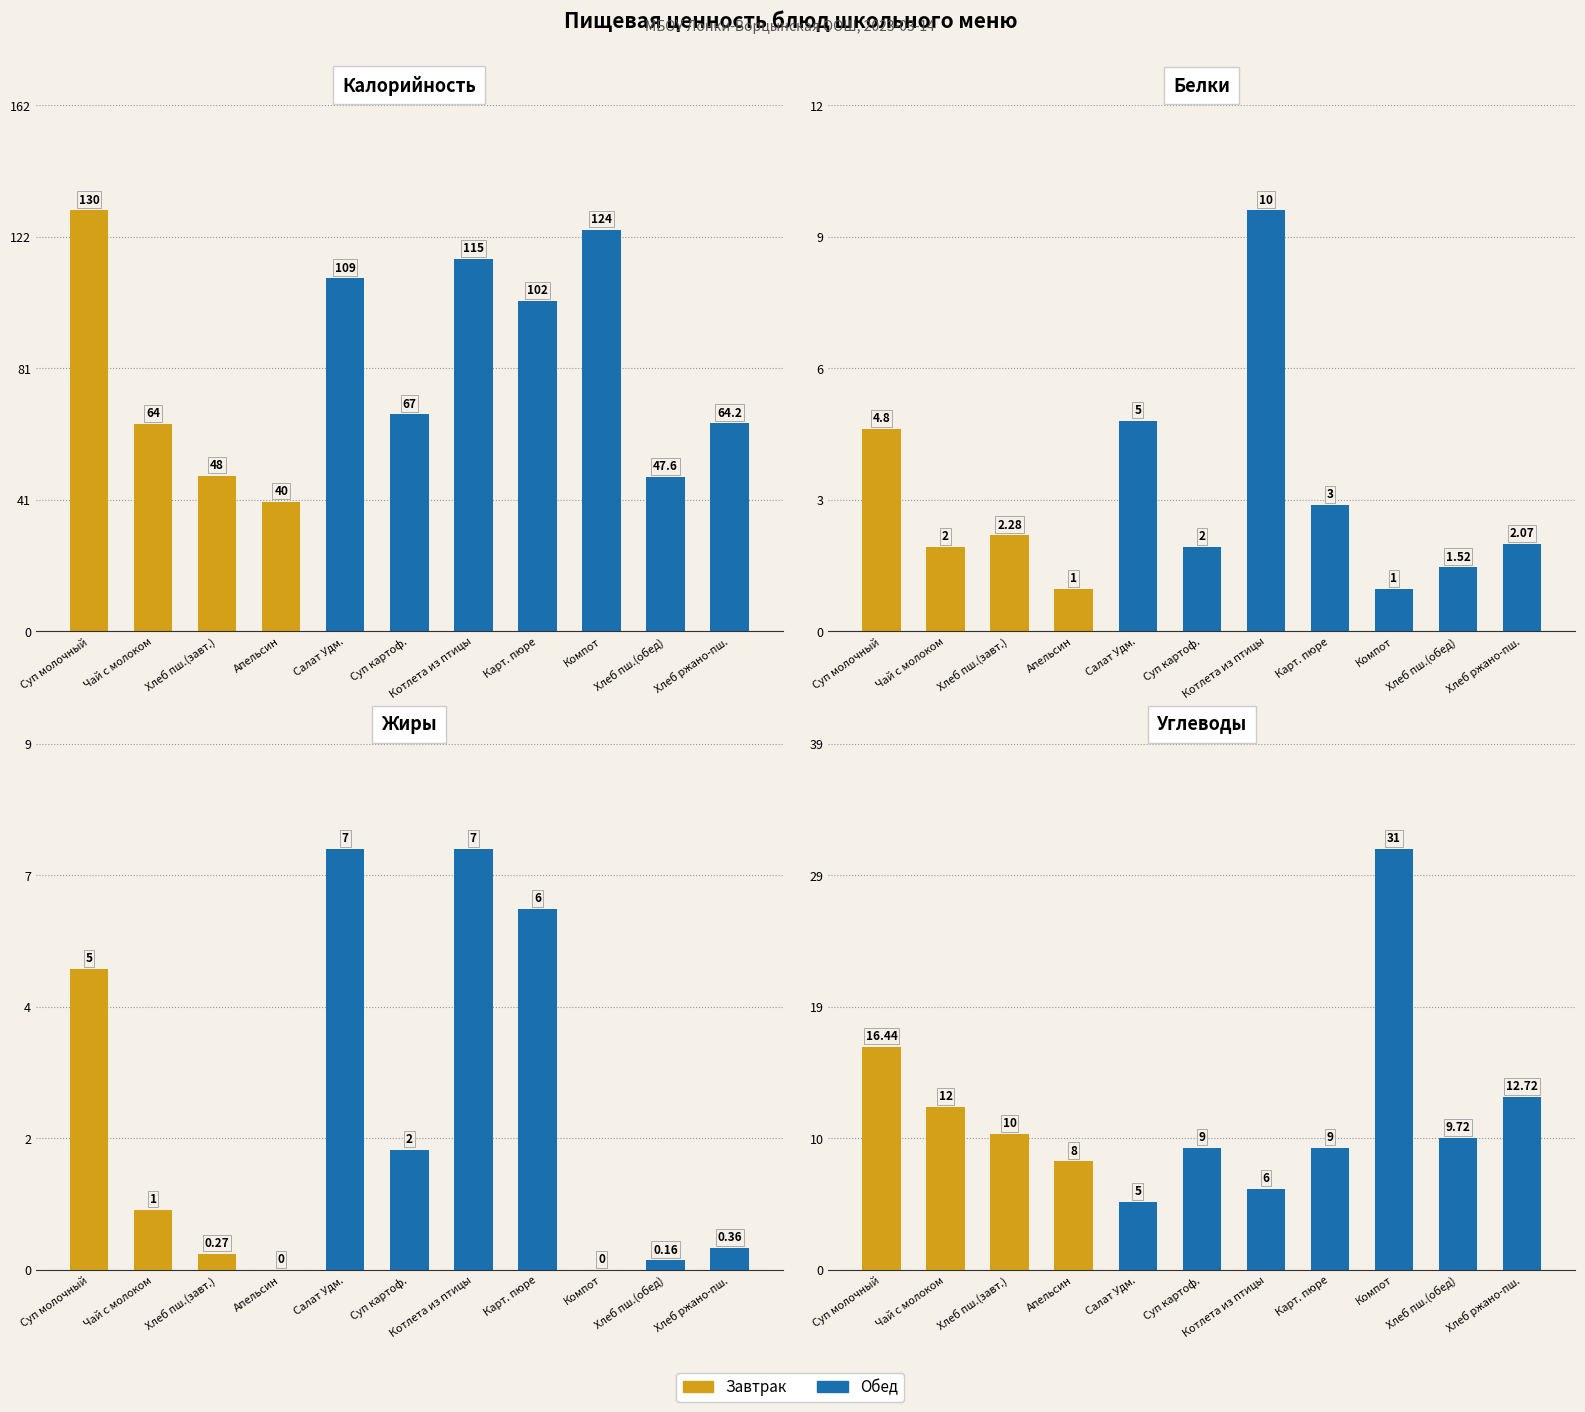

How many bars are there in each group?

4